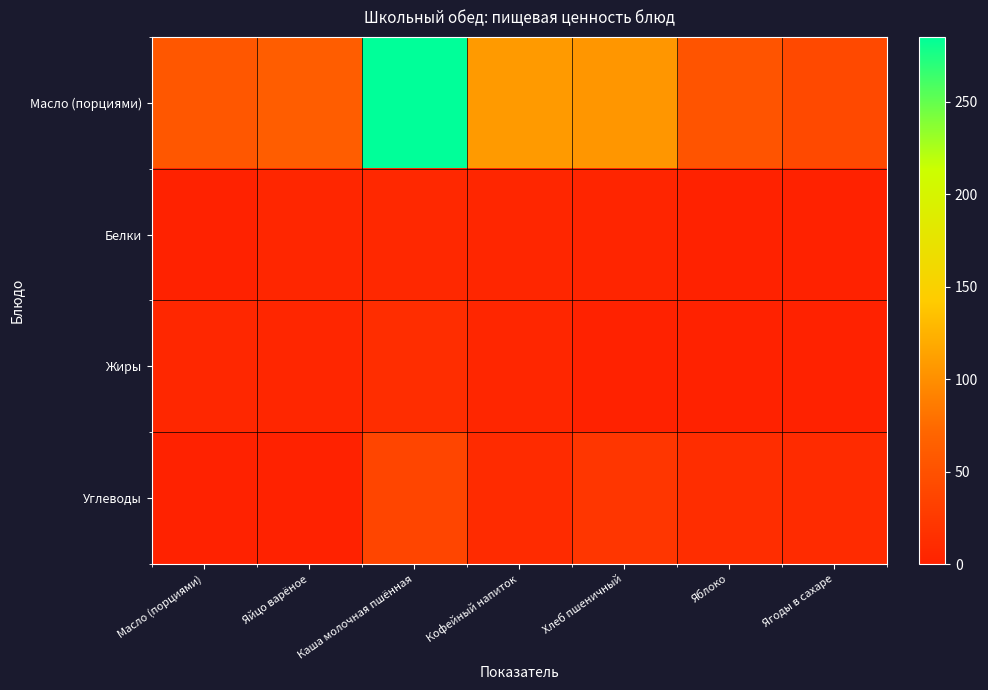

Reading left to right, list all the values displayed in this chart.

Масло (порциями): Масло (порциями)=56.5	Яйцо варёное=62.8	Каша молочная пшённая=285.0	Кофейный напиток=108.0	Хлеб пшеничный=105.5	Яблоко=53.0	Ягоды в сахаре=41.8
Белки: Масло (порциями)=0.1	Яйцо варёное=5.1	Каша молочная пшённая=7.5	Кофейный напиток=5.2	Хлеб пшеничный=3.4	Яблоко=0.5	Ягоды в сахаре=0.1
Жиры: Масло (порциями)=6.2	Яйцо варёное=4.6	Каша молочная пшённая=11.7	Кофейный напиток=5.2	Хлеб пшеничный=0.4	Яблоко=0.0	Ягоды в сахаре=0.0
Углеводы: Масло (порциями)=0.2	Яйцо варёное=0.3	Каша молочная пшённая=37.0	Кофейный напиток=10.1	Хлеб пшеничный=22.1	Яблоко=12.7	Ягоды в сахаре=10.3